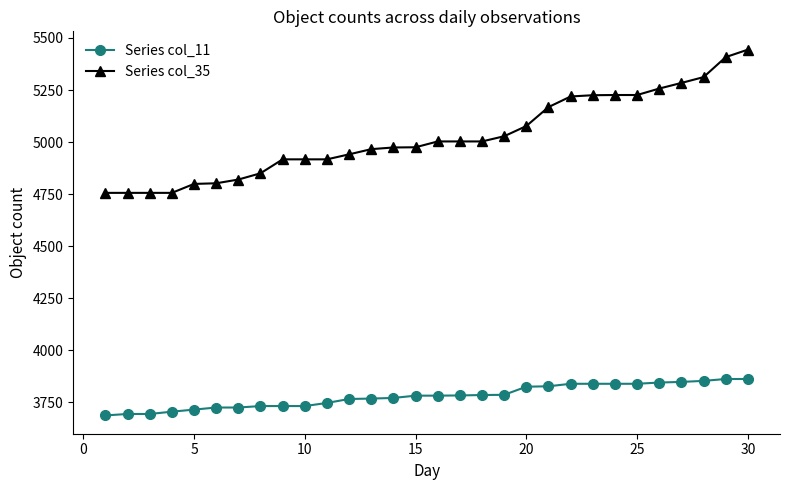

True or false: Series col_35 and Series col_11 intersect in this chart.

False